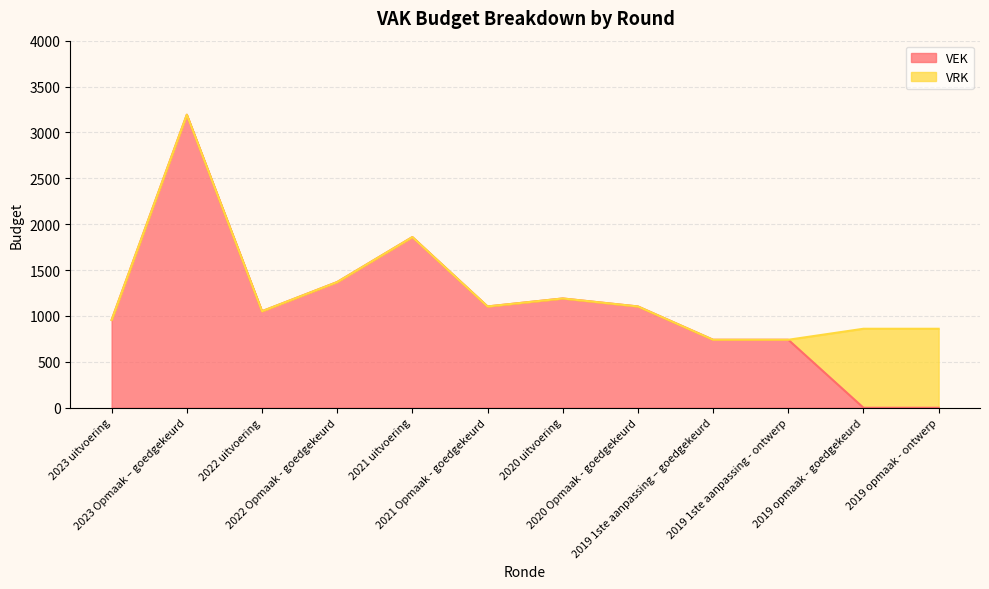

What is the difference between the values at 2019 opmaak - ontwerp and 2023 Opmaak – goedgekeurd?

3193